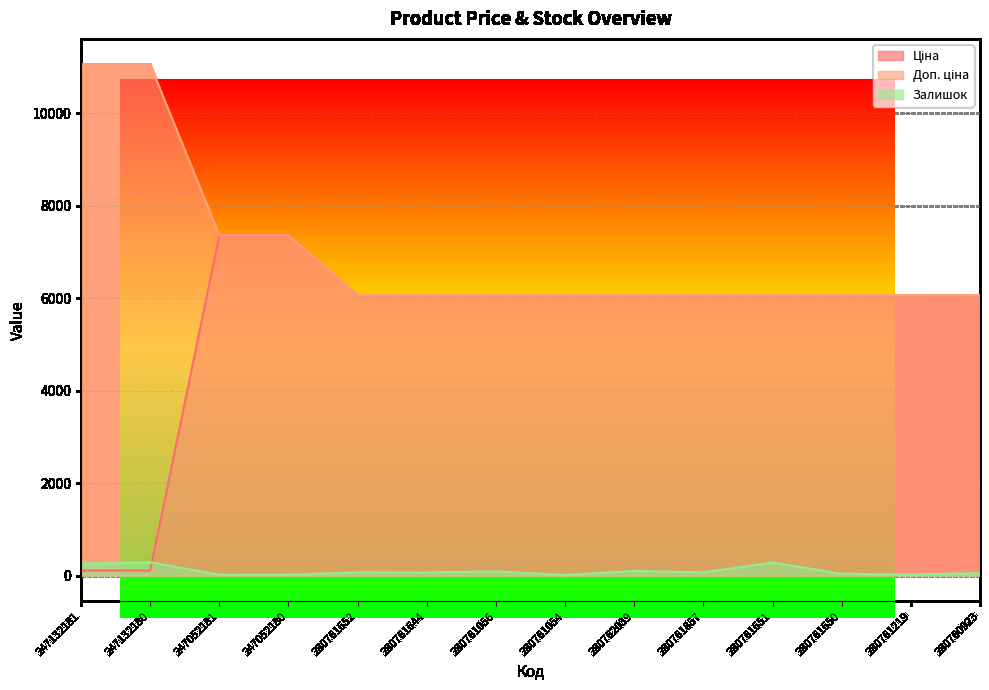

True or false: Ціна and Доп. ціна cross at least once.

False